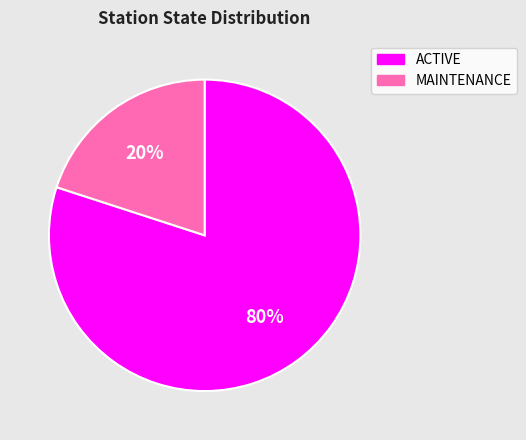

Between MAINTENANCE and ACTIVE, which is larger?

ACTIVE